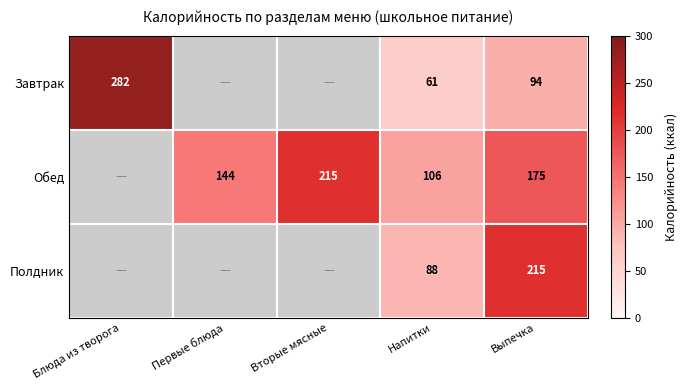

Which label corresponds to the largest value in the chart?

Блюда из творога